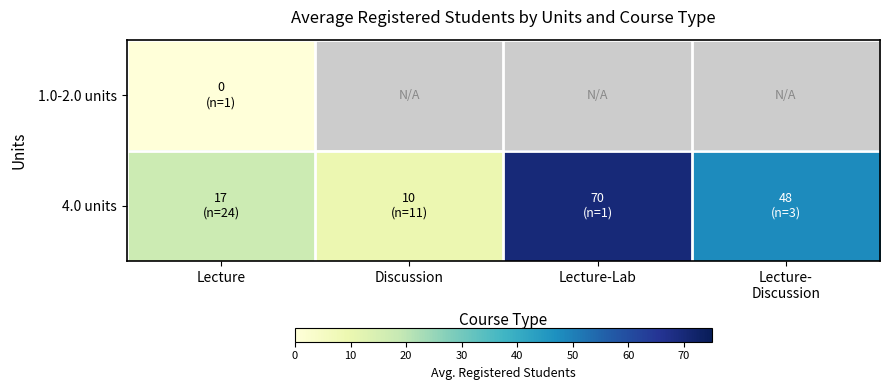

Between Lecture and Lecture- Discussion, which series saw the biggest shift?

4.0 units